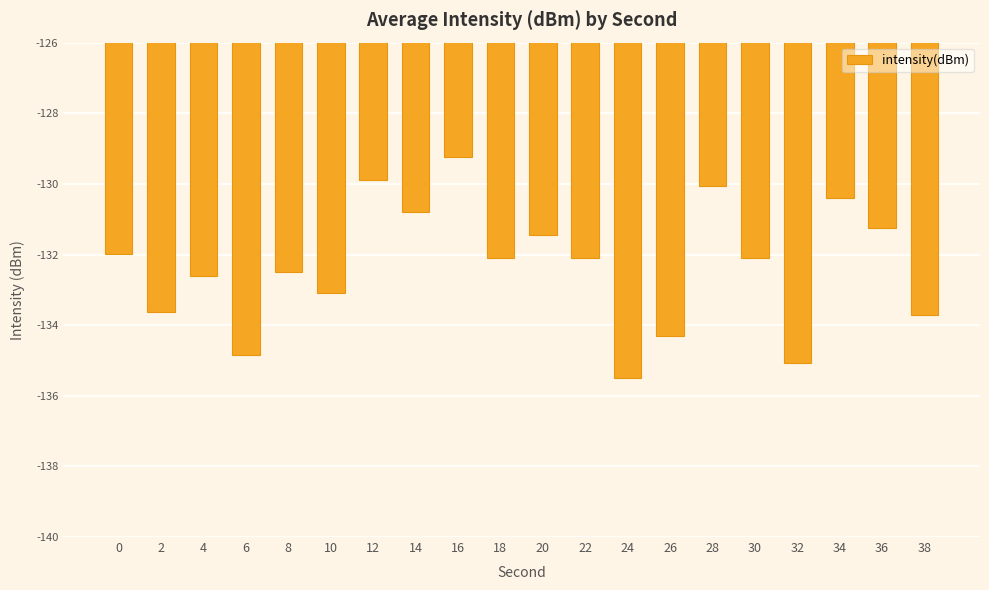

Which label corresponds to the largest value in the chart?

16